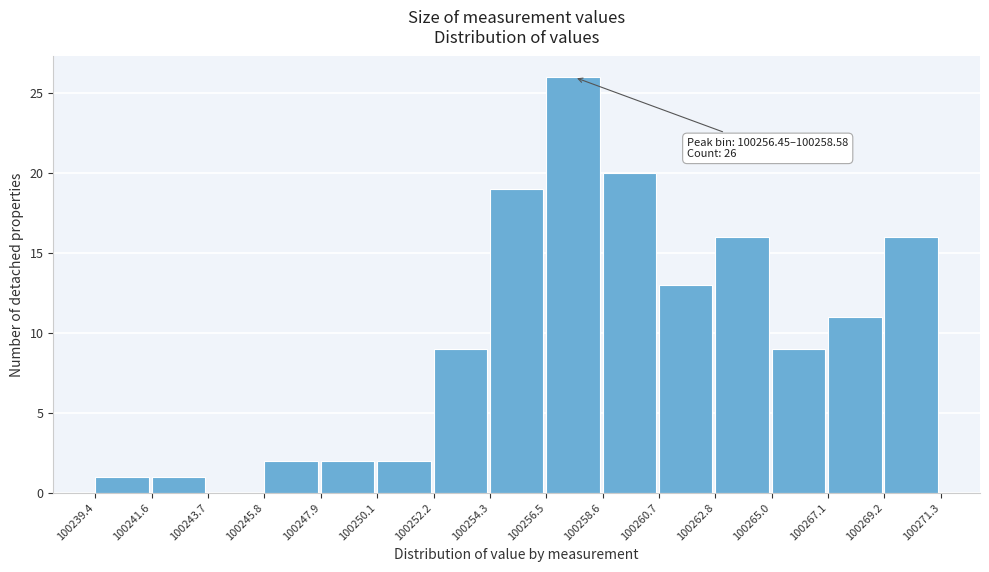

Over which range of the x-axis is the bar tallest?

100256.5 to 100258.6